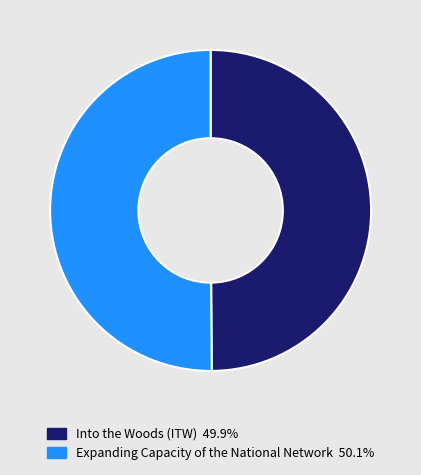

Do Into the Woods (ITW) and Expanding Capacity of the National Network together represent more than half of the pie?

Yes